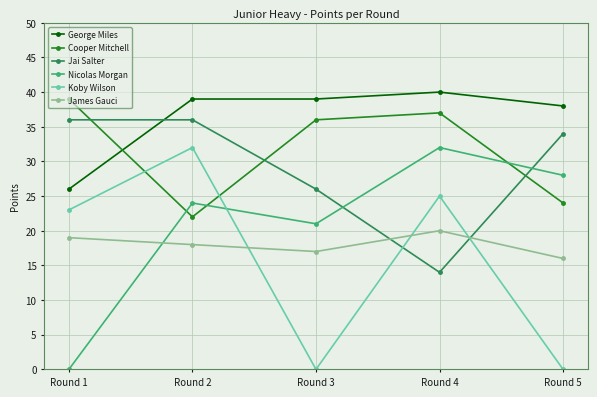

Reading left to right, what are all the values shown in this chart?

George Miles: 26	39	39	40	38
Cooper Mitchell: 39	22	36	37	24
Jai Salter: 36	36	26	14	34
Nicolas Morgan: 0	24	21	32	28
Koby Wilson: 23	32	0	25	0
James Gauci: 19	18	17	20	16